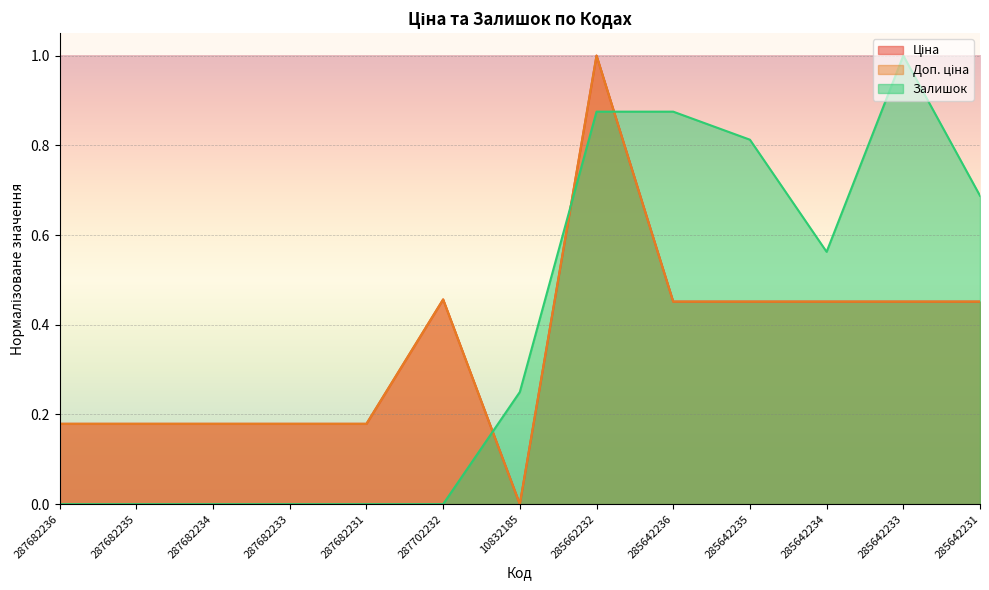

At how many categories does at least one series exceed 0?

13